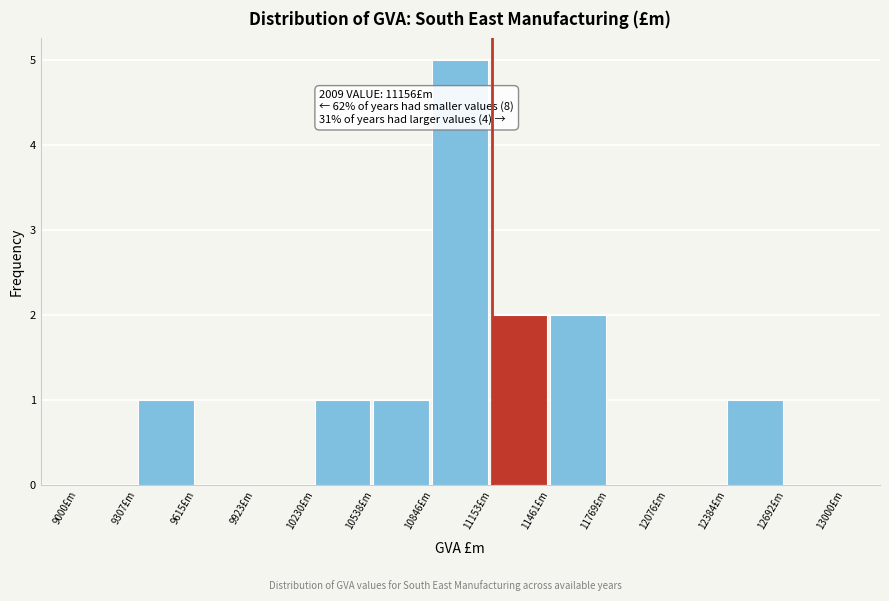

Which range on the x-axis has the tallest bar?

10850 to 11150